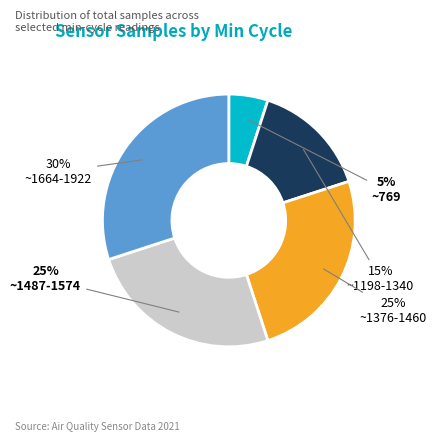

To the nearest percent, what portion does ~1487-1574 represent?

25%